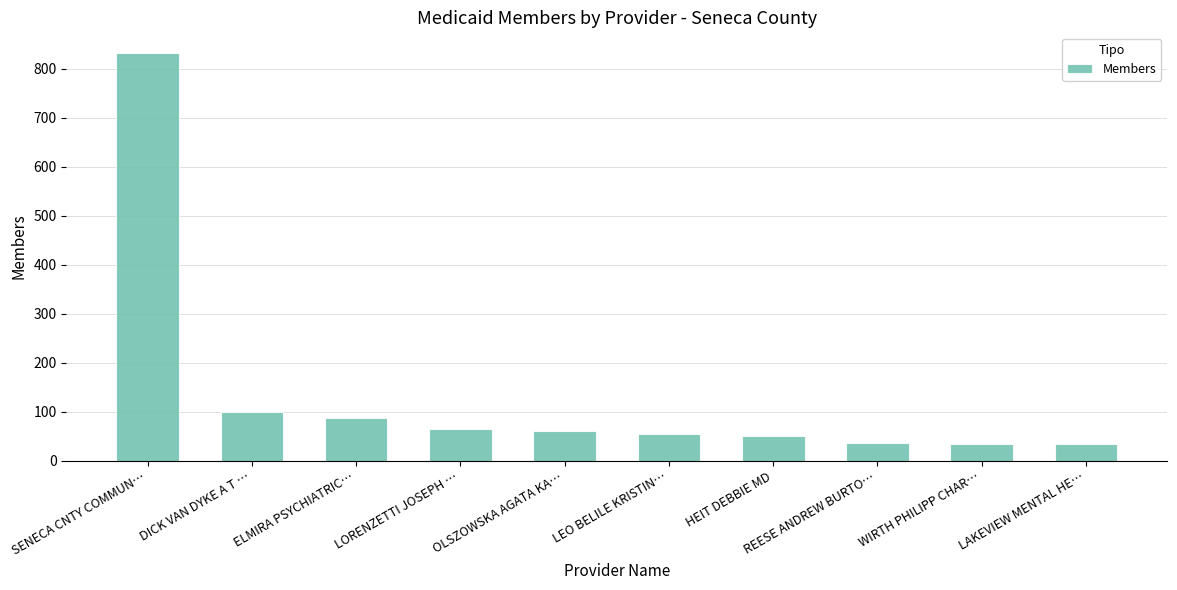

Where is the data nearest to the value 433?

DICK VAN DYKE A T …